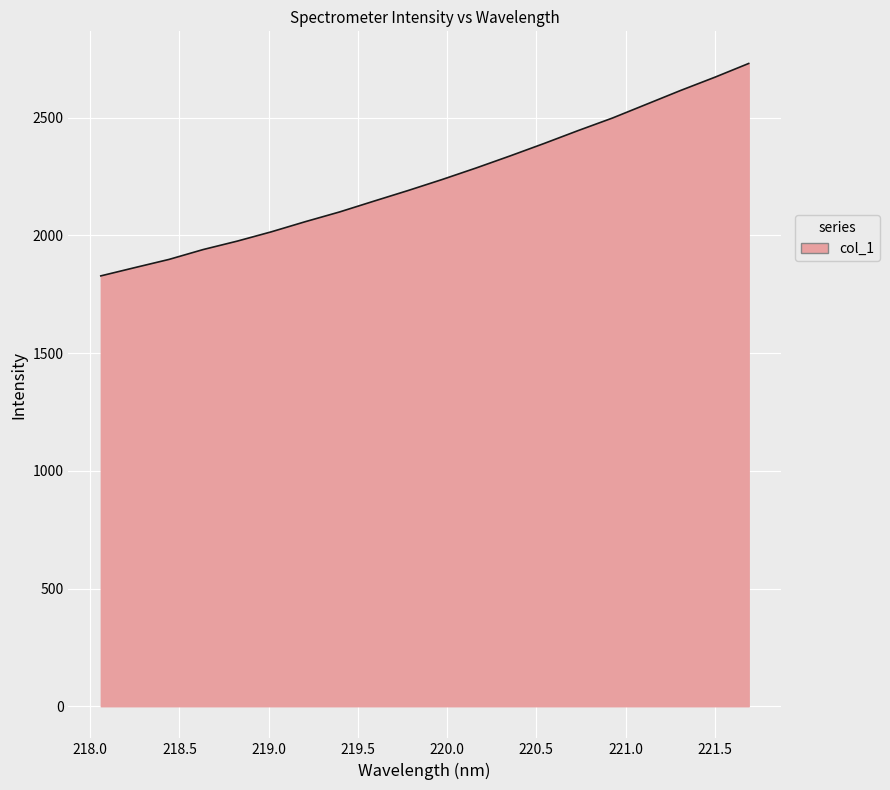

What is the difference between the maximum and minimum values?

902.2